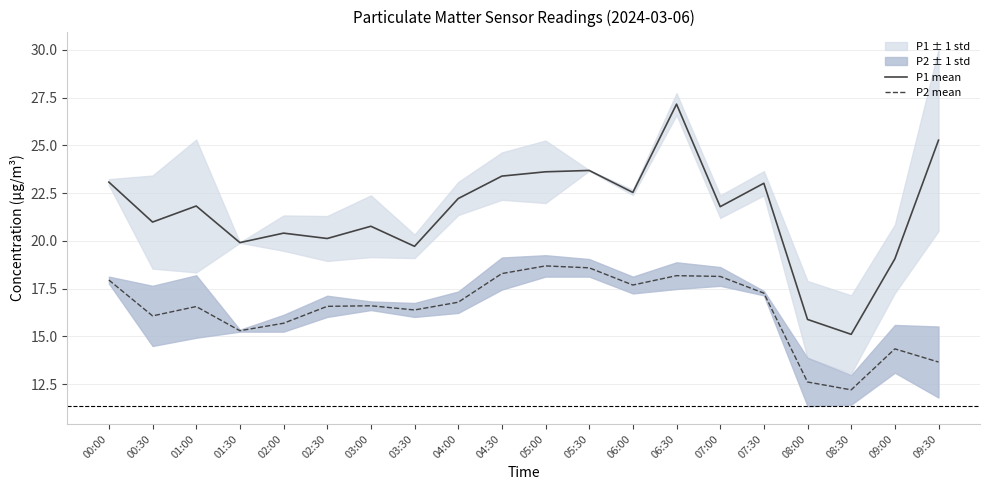

What is the minimum value shown in the chart?

12.2